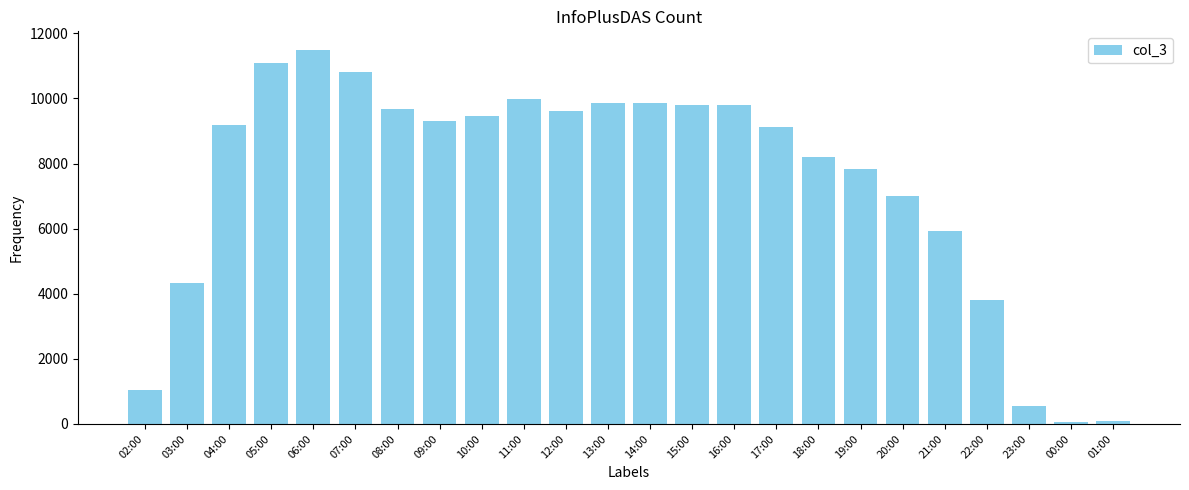

What is the sum of all values?

177839